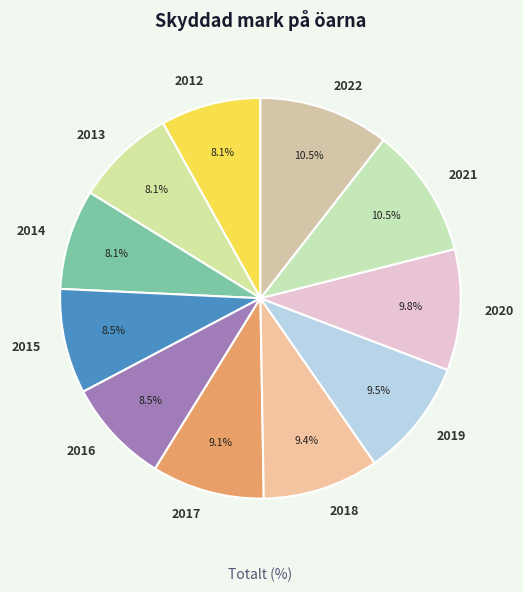

Is 2015 the majority of the pie?

No